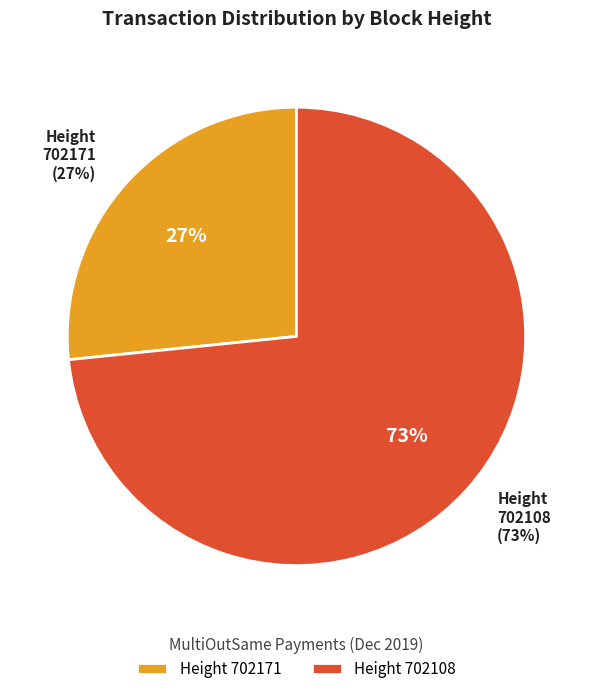

Does 702108 represent more than half of the total?

Yes